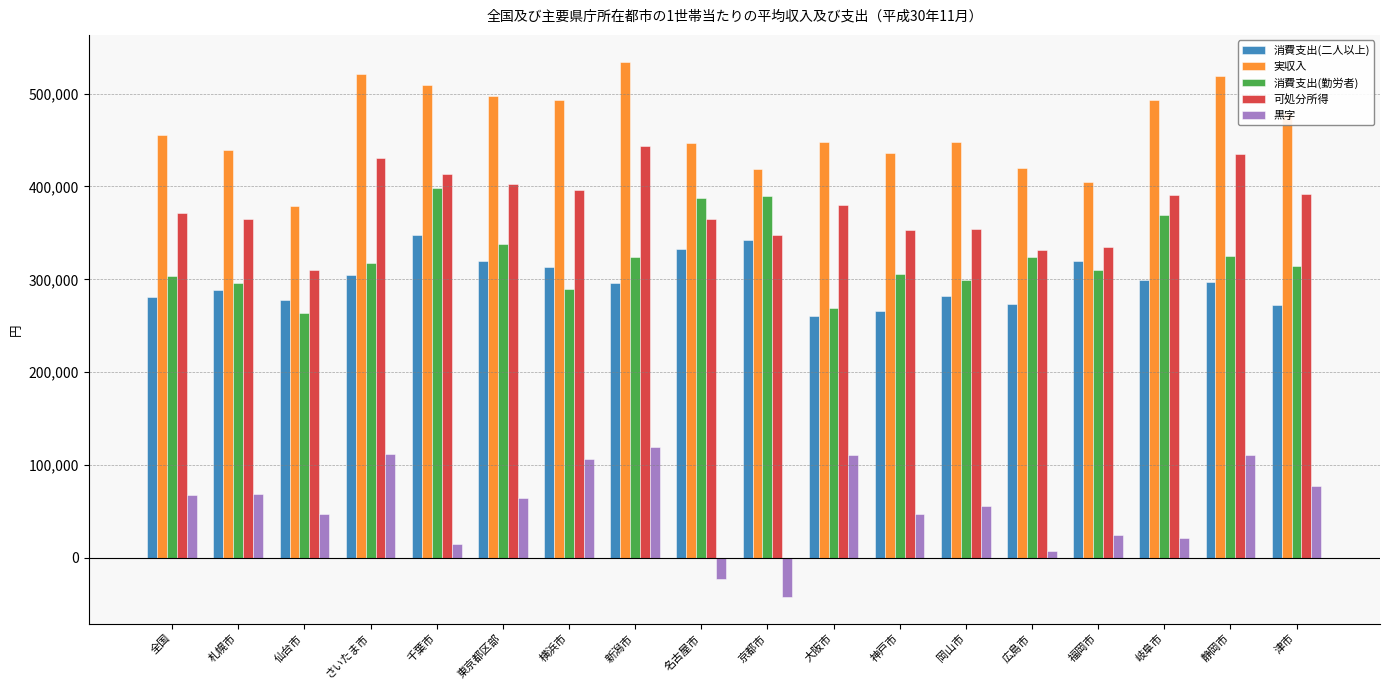

Which series has the largest total across all categories?

実収入